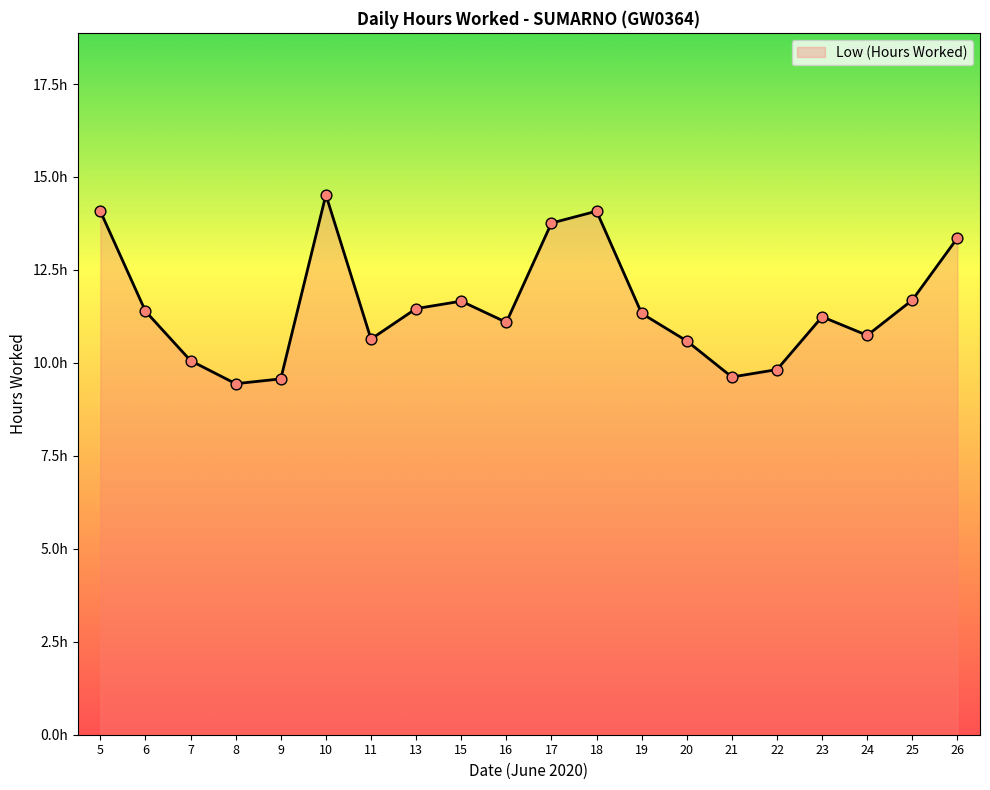

Which has a higher value, 16 or 24?

16